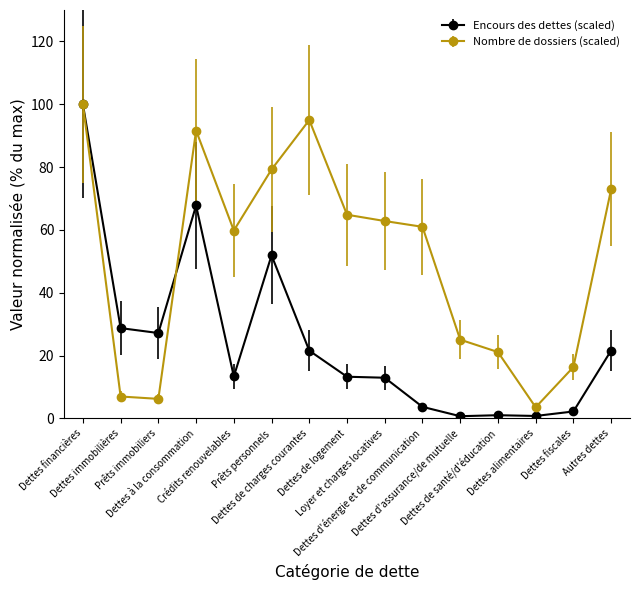

True or false: Encours des dettes (scaled) has more than 1 interior local peaks.

True